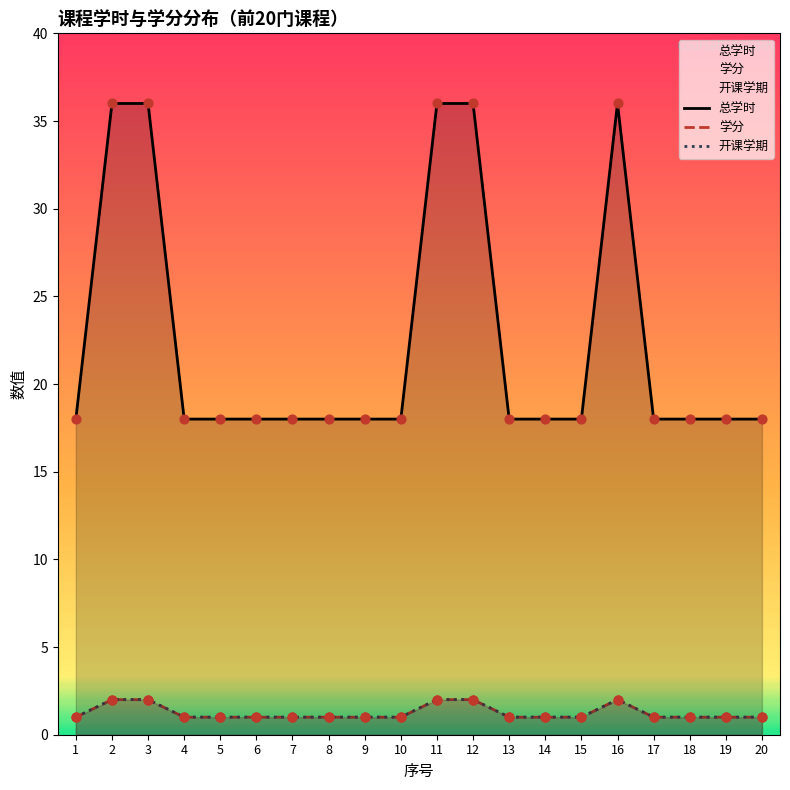

Is the value of 学分 at 2 greater than the value of 总学时 at 8?

No